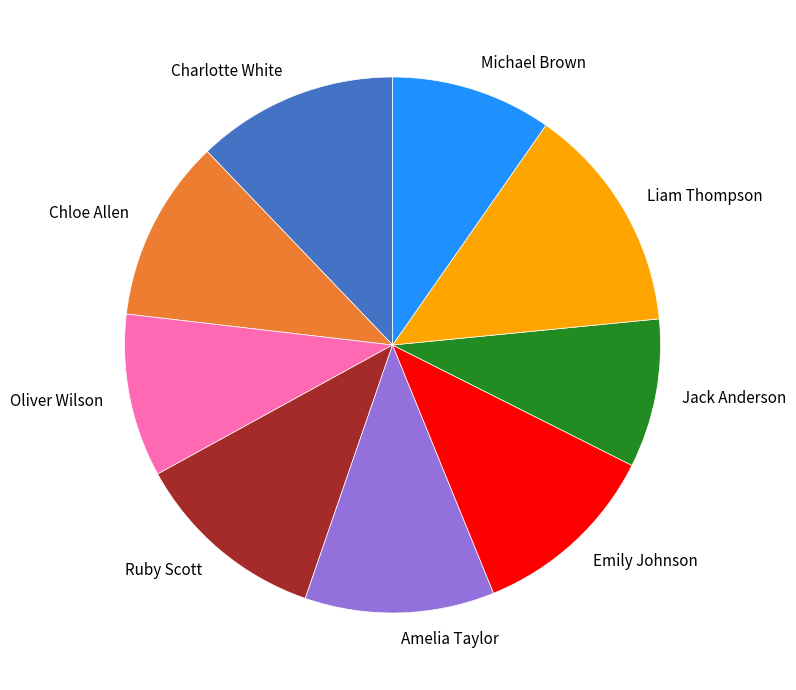

Which has a higher value, Chloe Allen or Jack Anderson?

Chloe Allen